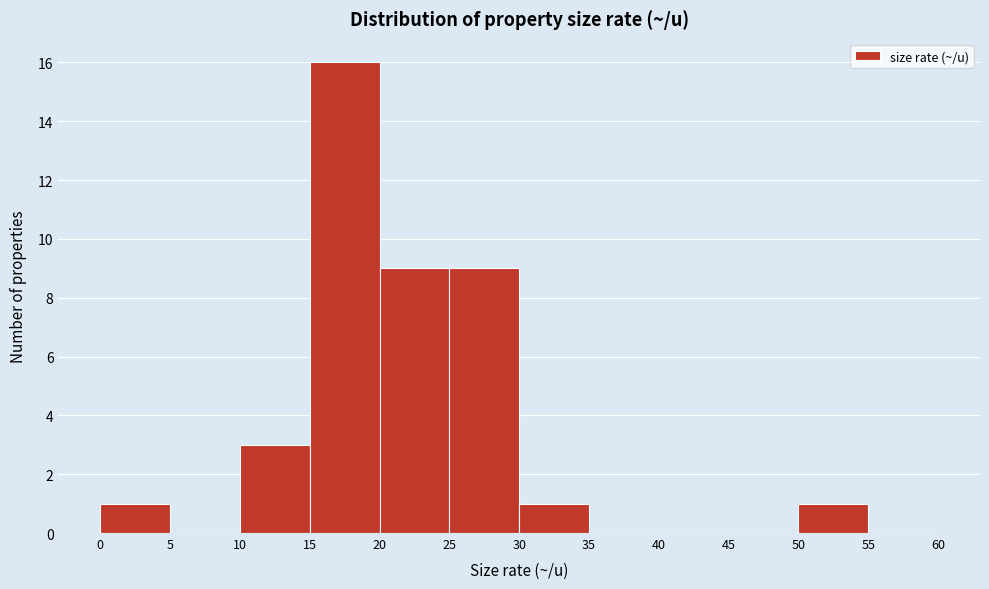

Reading left to right, list every bar in this chart as the range it spans on the x-axis followed by its height. The values are not printed on the chart, so give them approximately, as read against the axis.

0 to 5: 1
5 to 10: 0
10 to 15: 3
15 to 20: 16
20 to 25: 9
25 to 30: 9
30 to 35: 1
35 to 40: 0
40 to 45: 0
45 to 50: 0
50 to 55: 1
55 to 60: 0